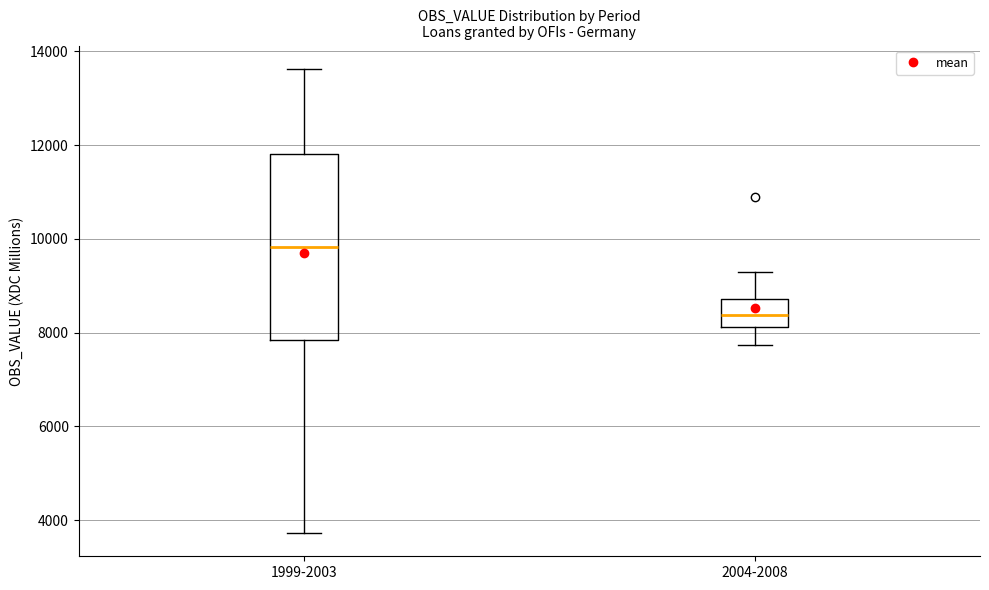

Where does the lower whisker of the box for 2004-2008 end on the y-axis? The values are not printed on the chart, so give them approximately, as read against the axis.

7800